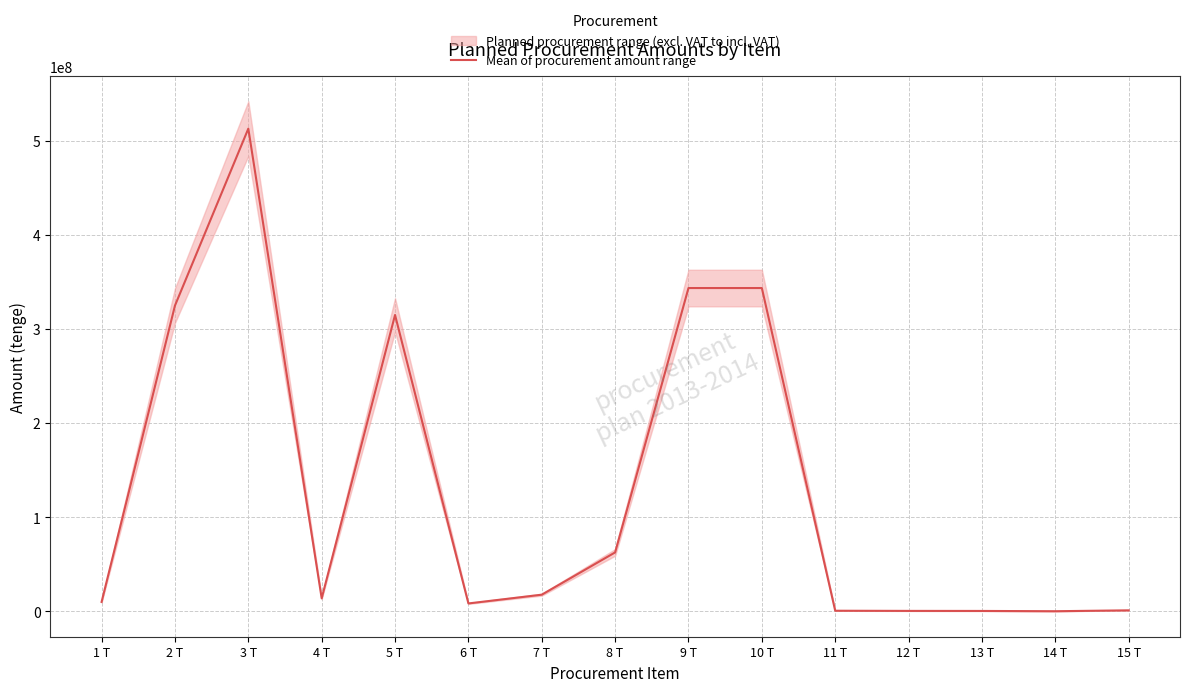

What is the change in value from 7 T to 15 T?

-16625349.3